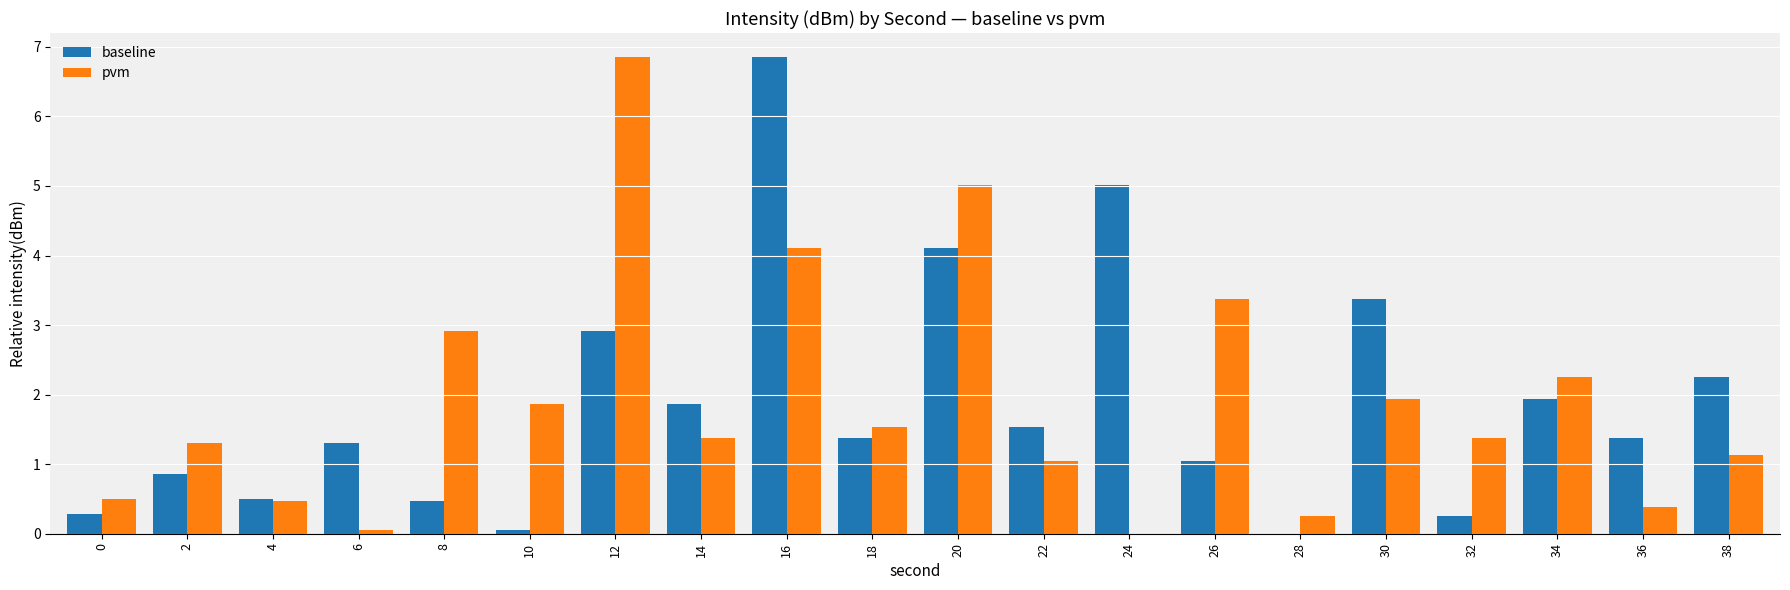

What are all the series names shown in the legend?

baseline, pvm